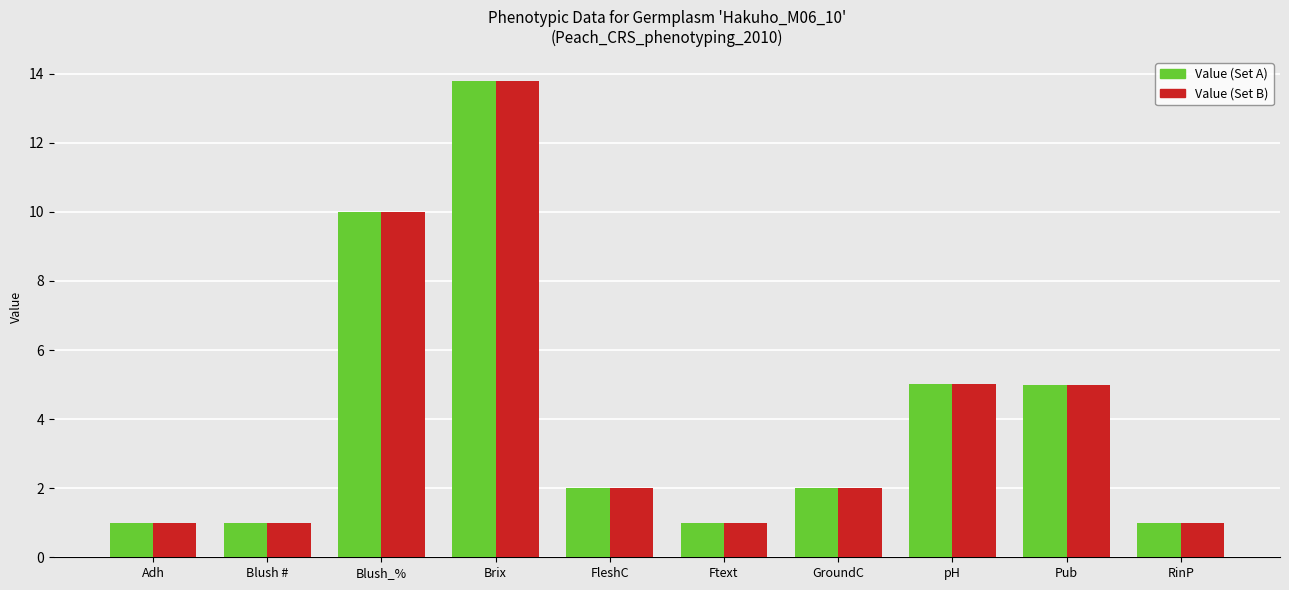

What is the label of the 3rd bar from the left?

Blush_%